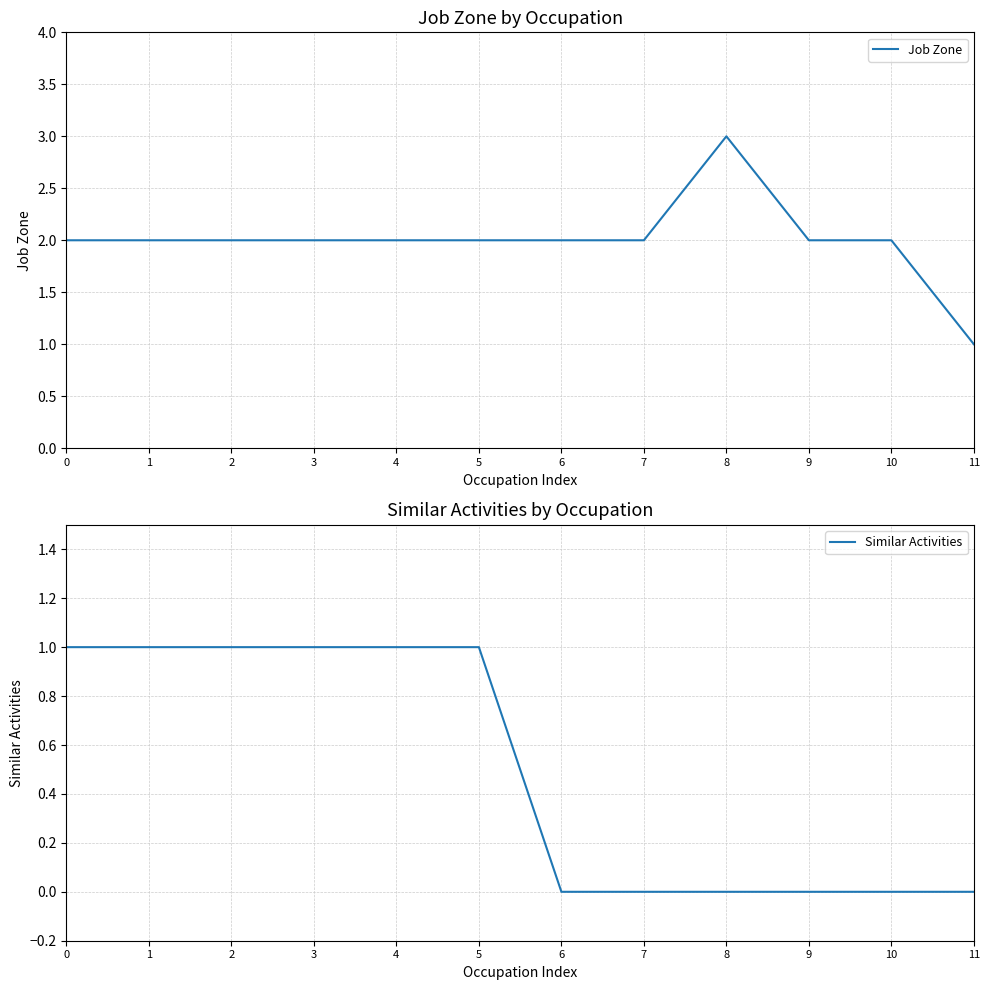

Is the value of Job Zone at 10 greater than the value of Similar Activities at 8?

Yes